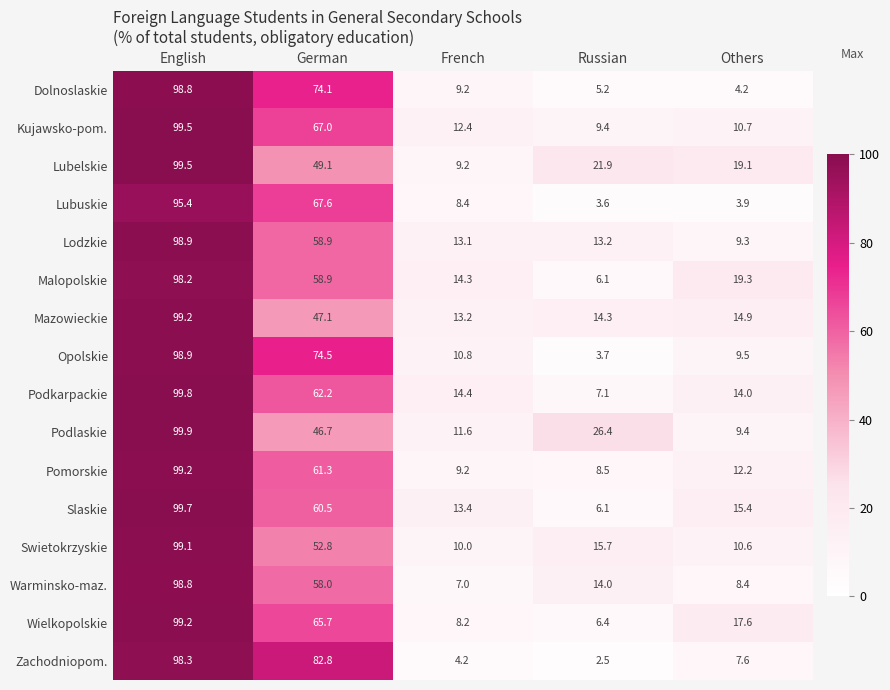

What is the minimum value for Dolnoslaskie?

4.2